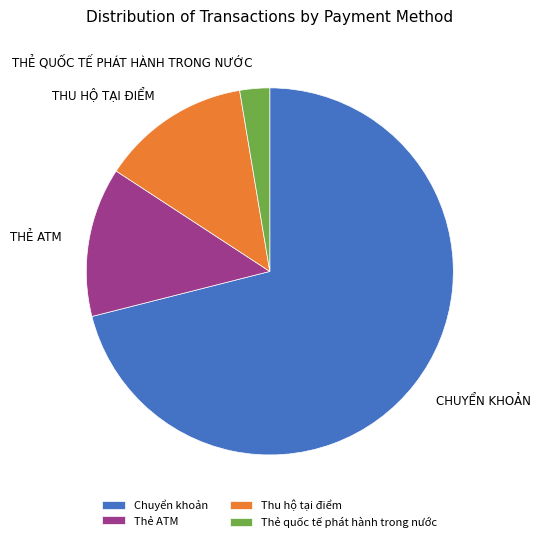

Do Chuyển khoản and Thẻ quốc tế phát hành trong nước together represent more than half of the pie?

Yes